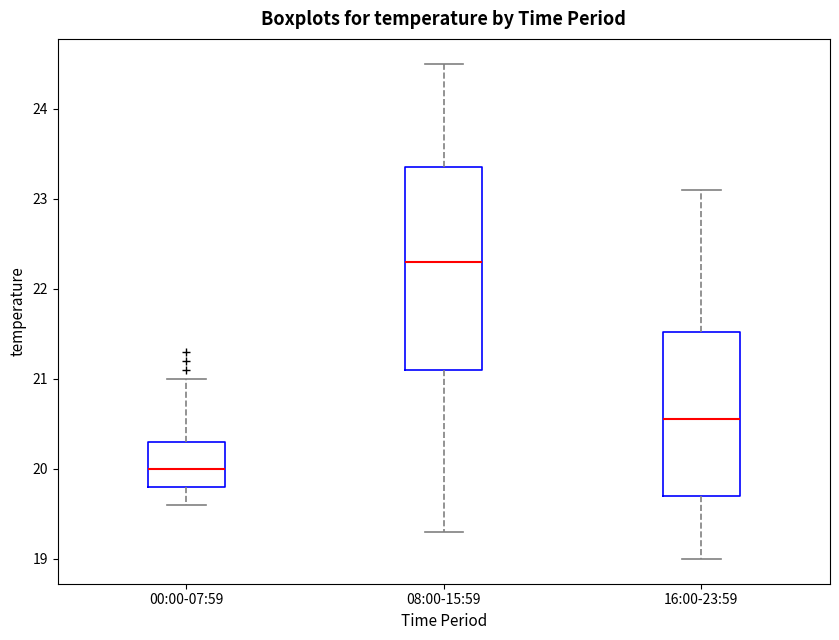

Which box is the tallest, from its lower edge to its upper edge?

08:00-15:59